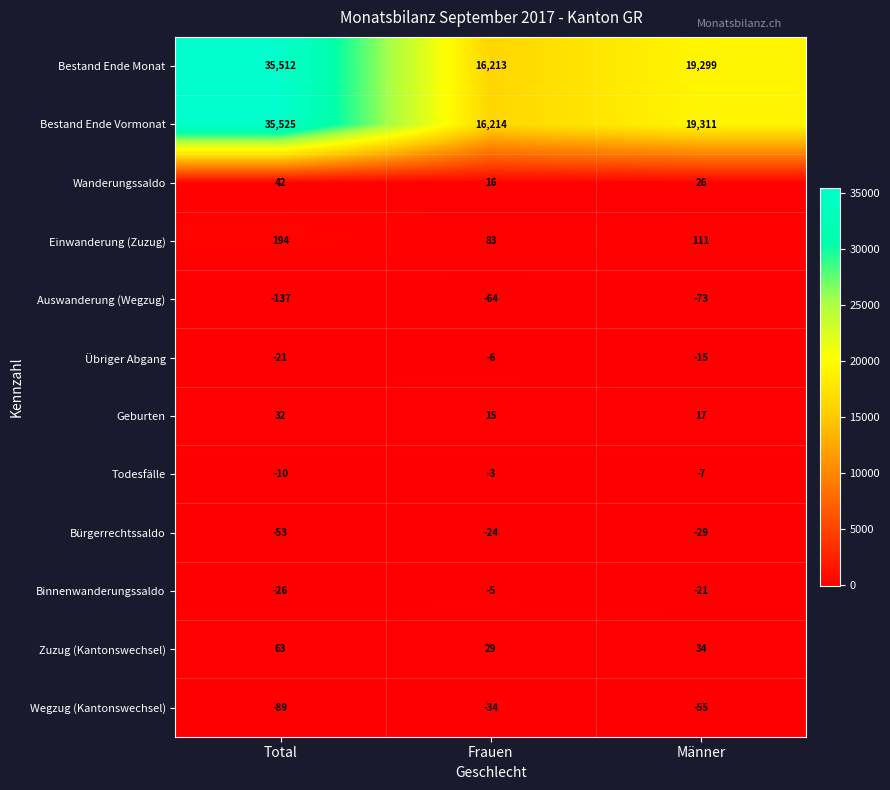

At how many categories does at least one series exceed 19496?

1